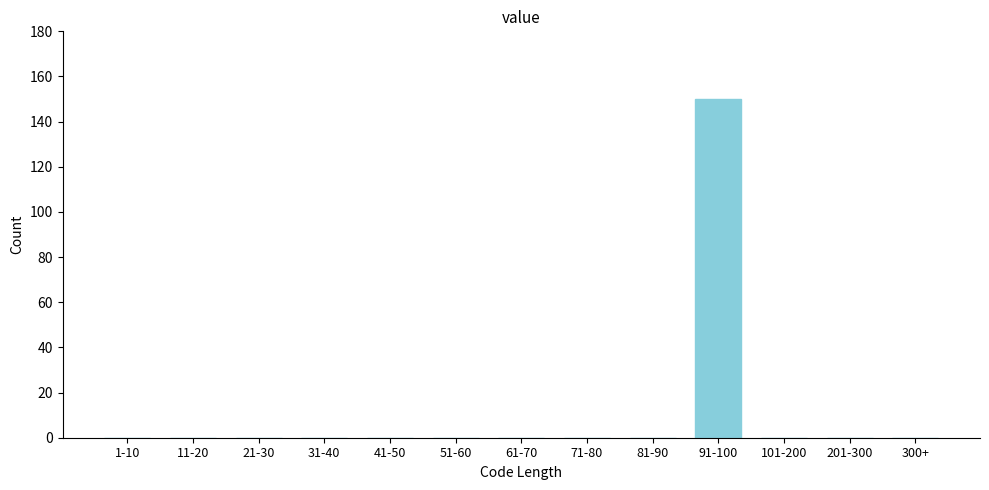

Reading right to left, transcribe all the data shown in this chart.

300+=0	201-300=0	101-200=0	91-100=150	81-90=0	71-80=0	61-70=0	51-60=0	41-50=0	31-40=0	21-30=0	11-20=0	1-10=0